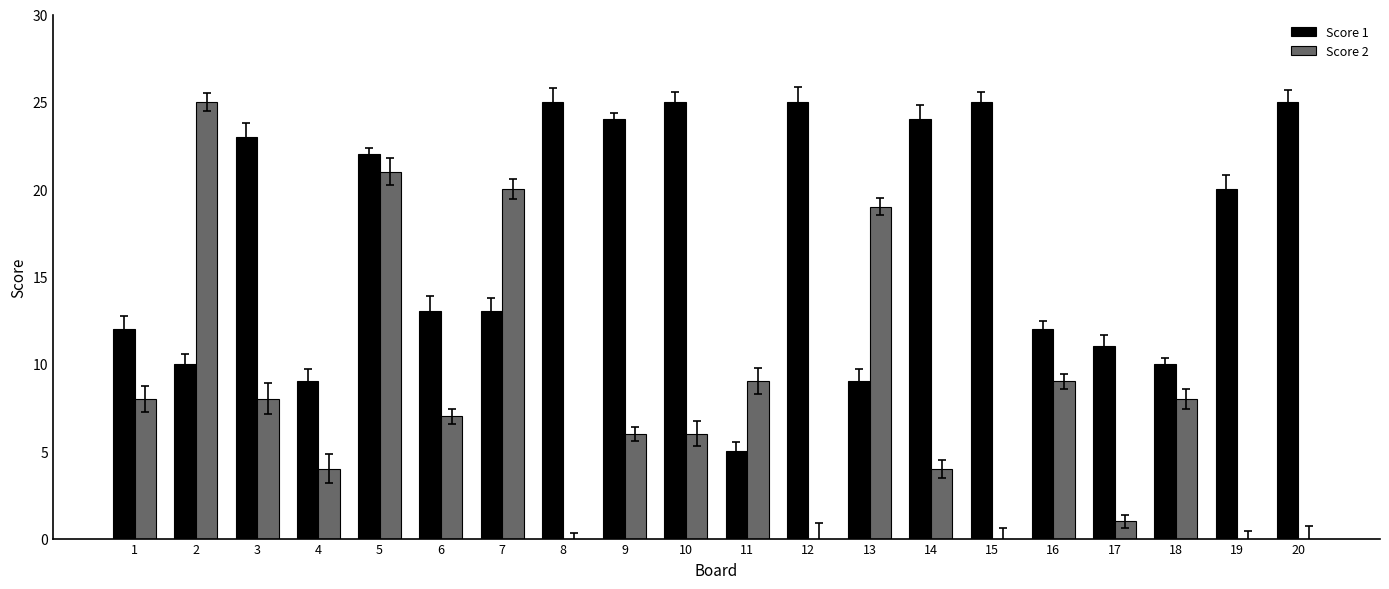

At which category is the sum across all series the highest?

5